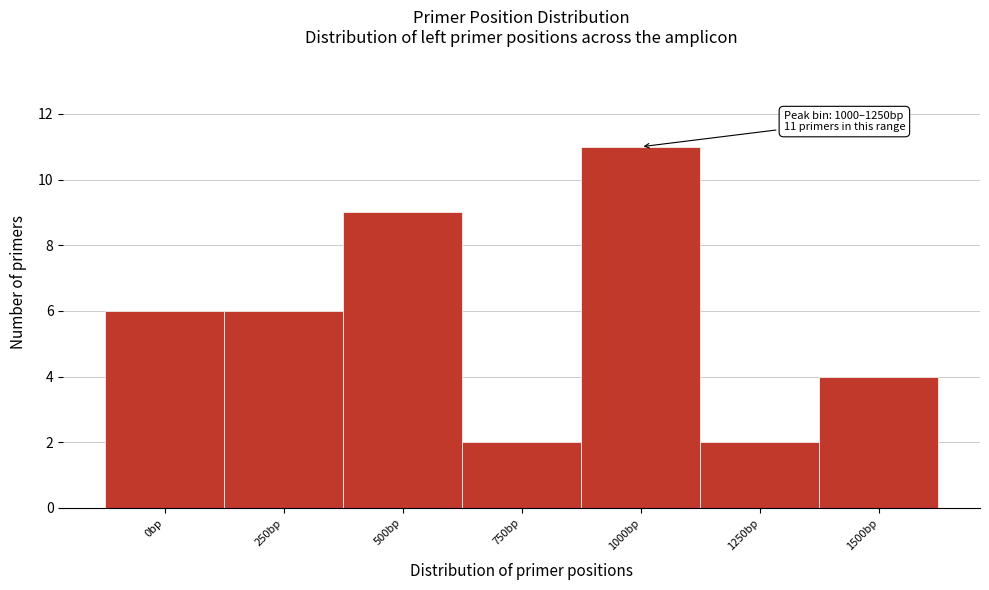

Reading right to left, extract all data points from this chart.

1500bp=4	1250bp=2	1000bp=11	750bp=2	500bp=9	250bp=6	0bp=6